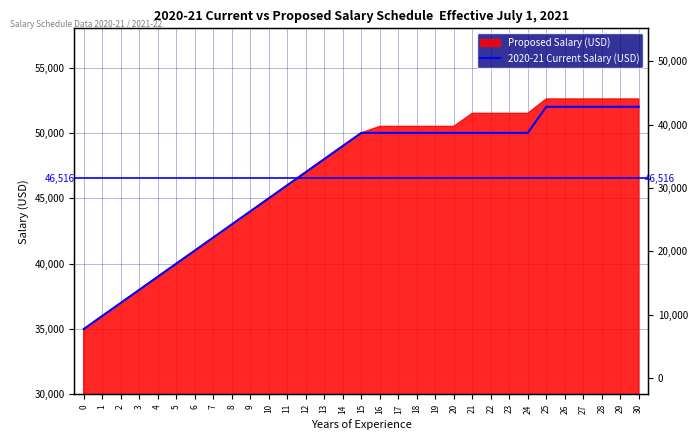

What is the difference between the maximum and minimum values?

17000